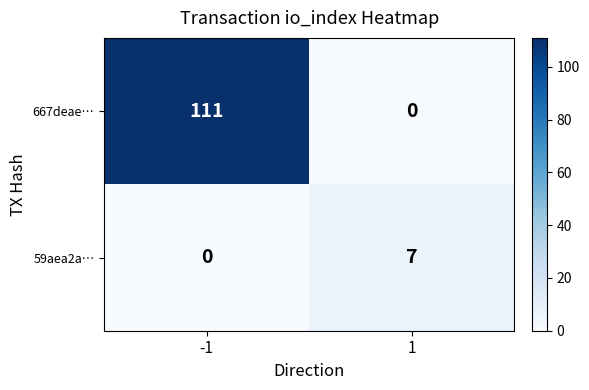

What value does the 667deae… series have at -1, to the nearest 10?

110